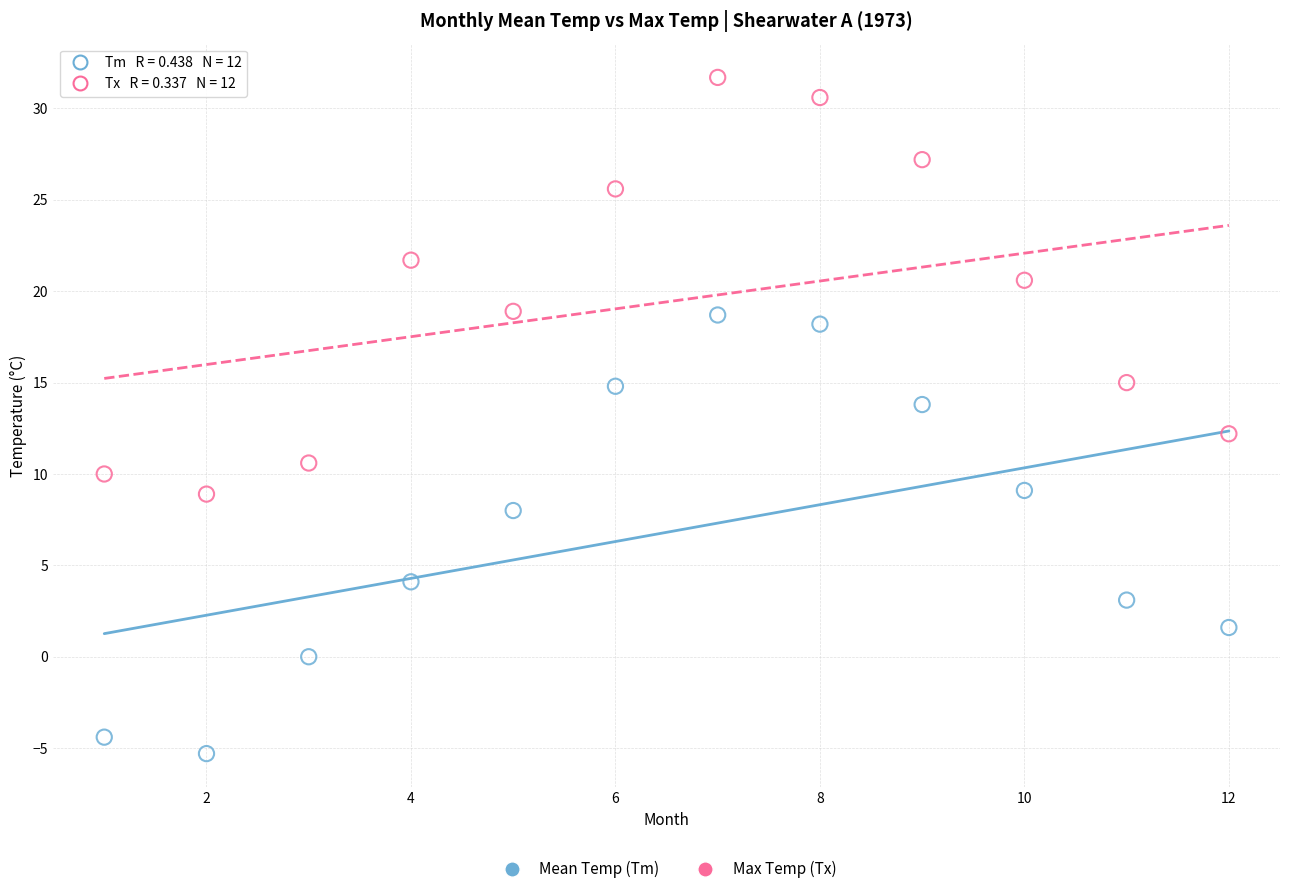

Which series contains the highest Y value?

Max Temp (Tx)